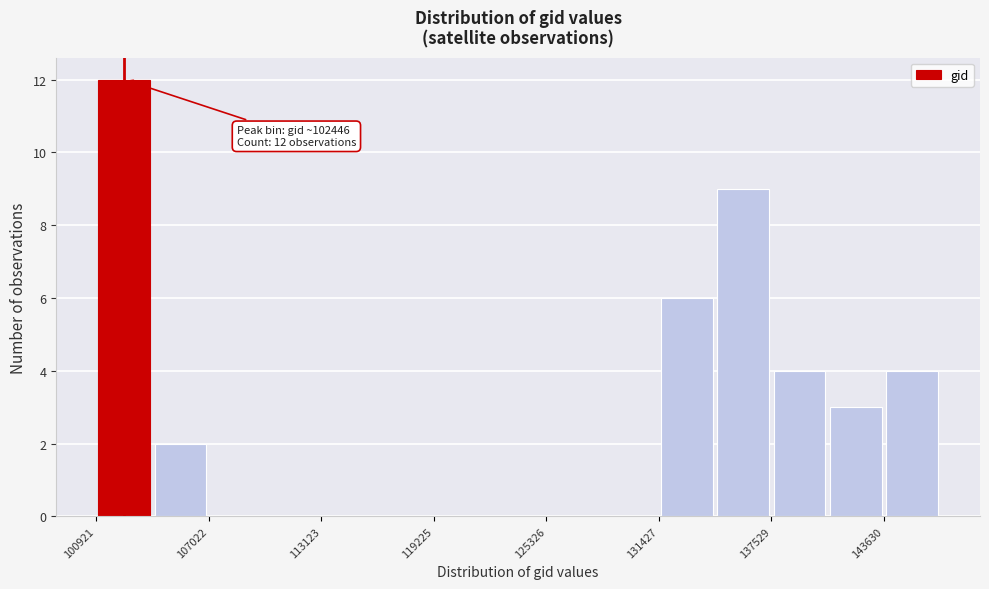

Around what value on the x-axis is the tallest bar? Give the approximate position of its centre, as read against the axis.

102000